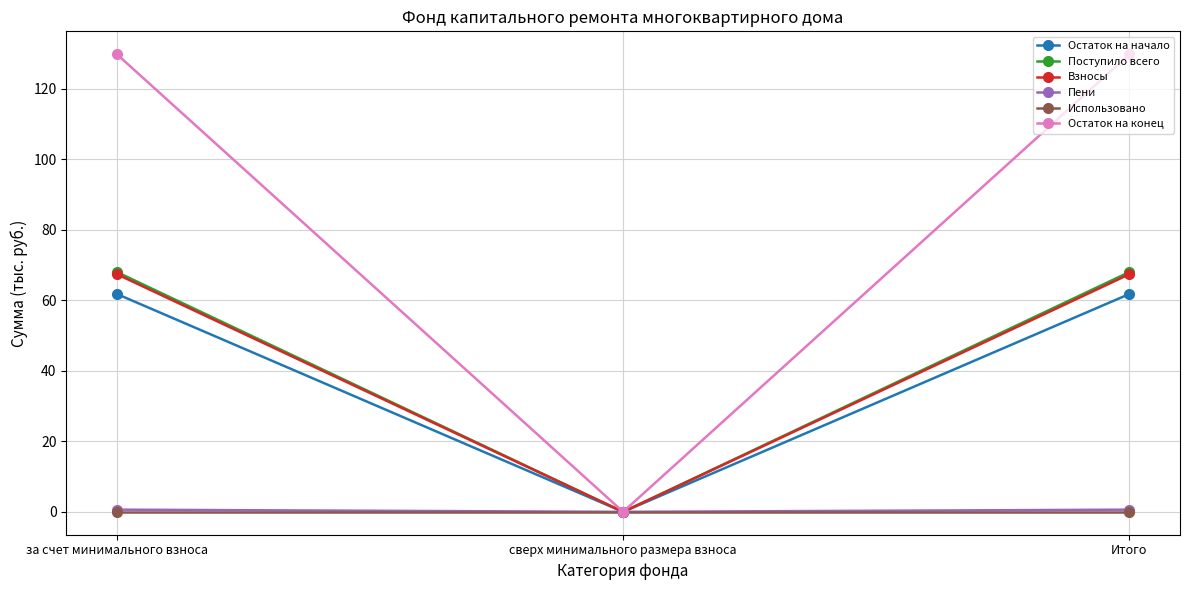

Which category has the lowest value in the Поступило всего series?

сверх минимального размера взноса